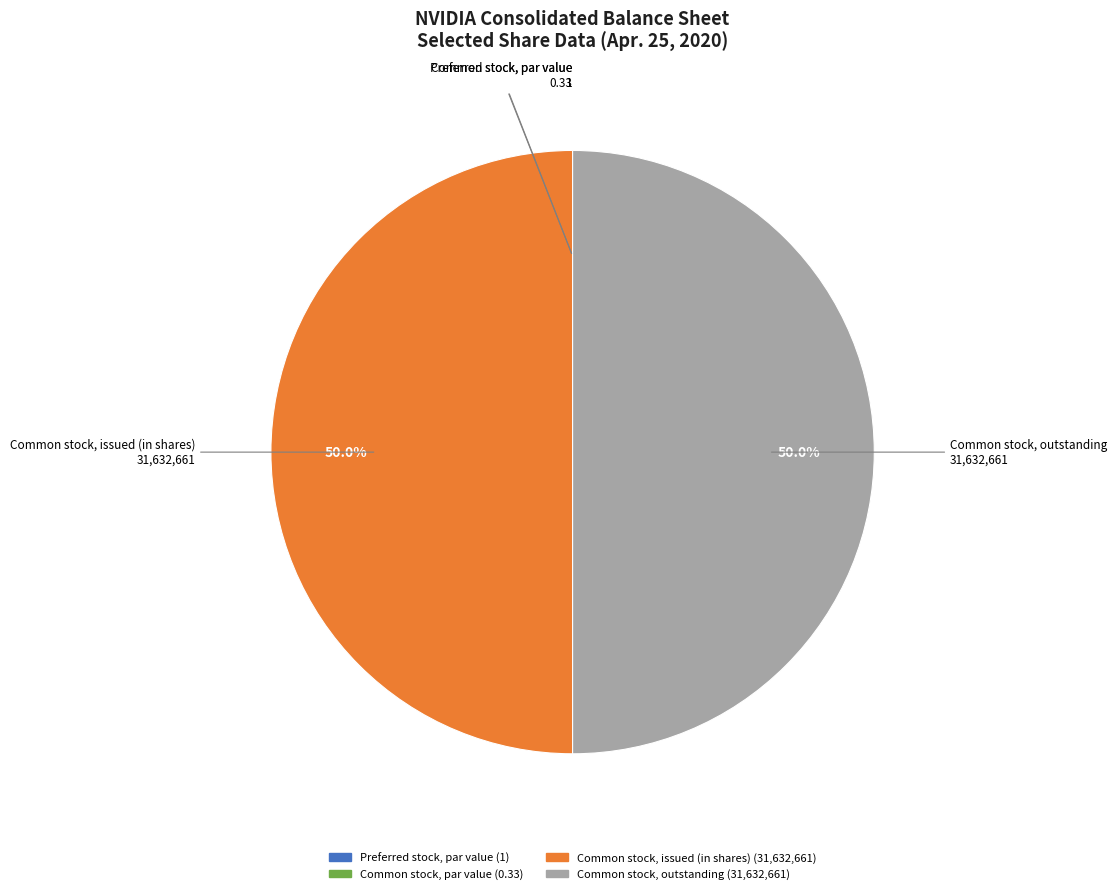

What portion of the pie excludes Common stock, outstanding?

50.0%